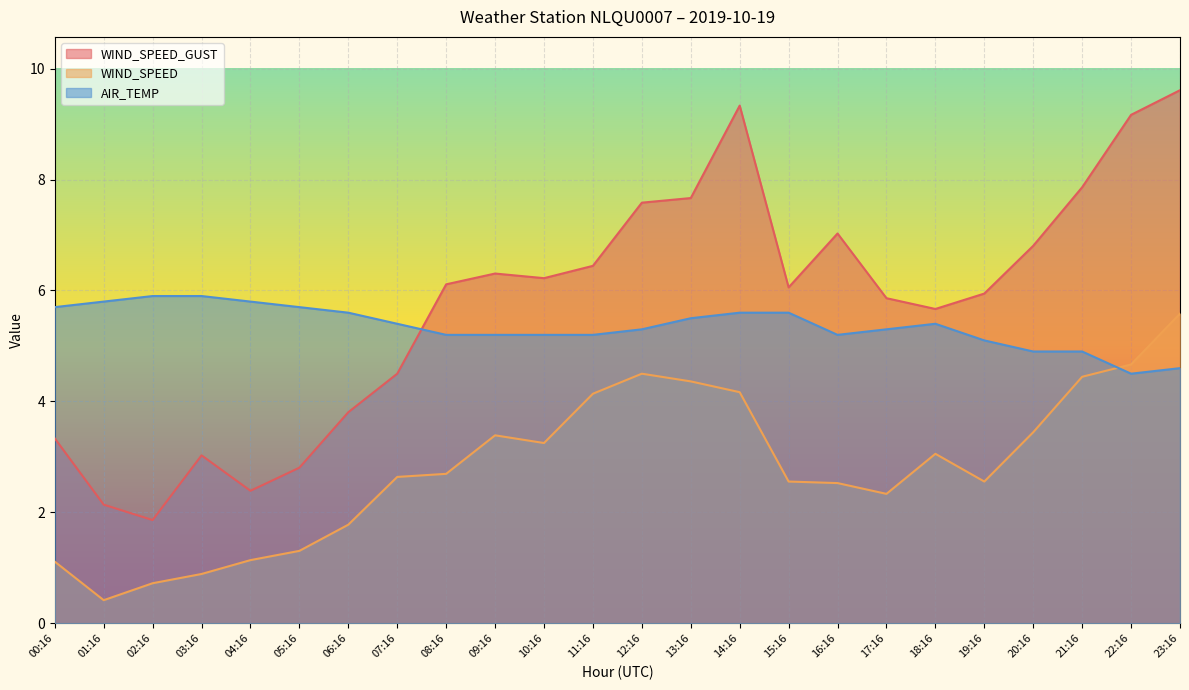

The value of AIR_TEMP at 21:16 is 4.9. True or false?

True